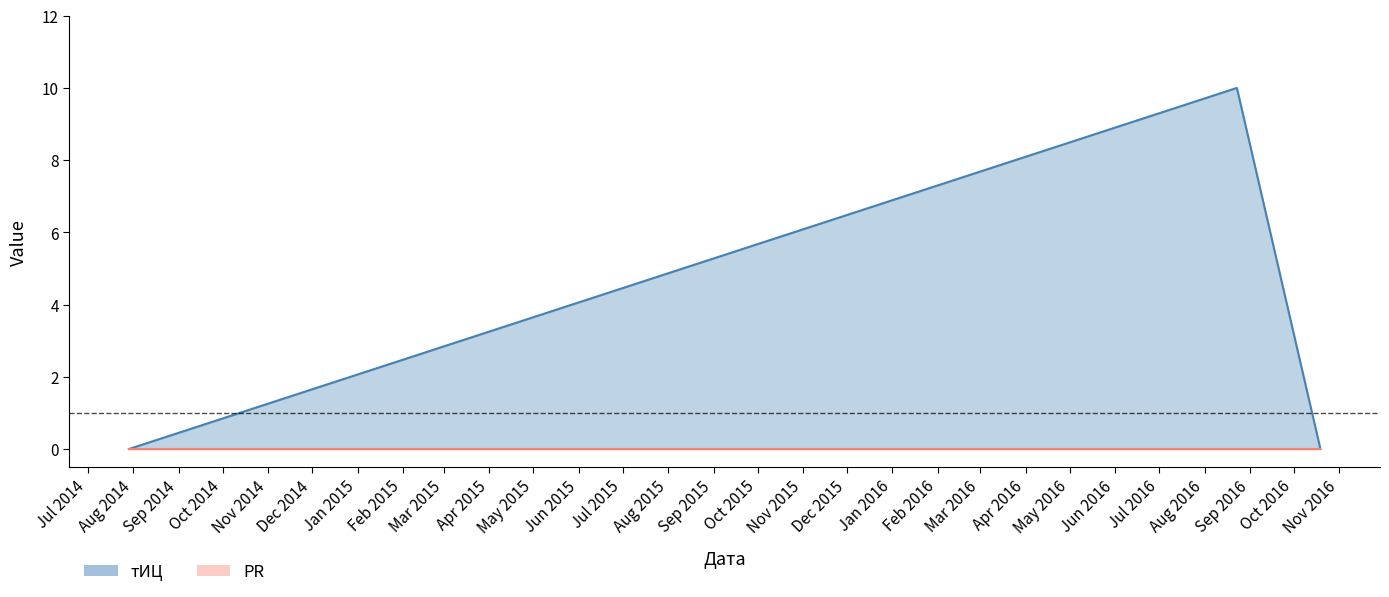

How many distinct data groups are displayed?

2